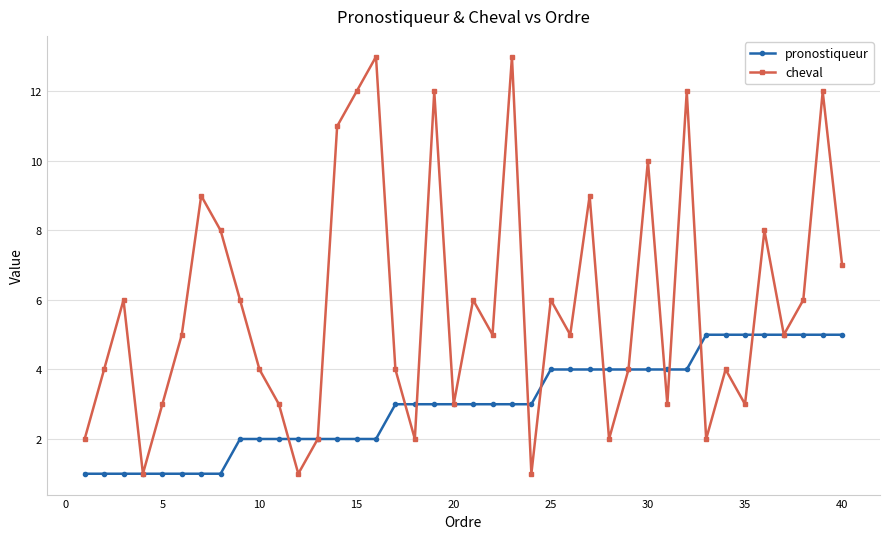

What are all the series names shown in the legend?

pronostiqueur, cheval